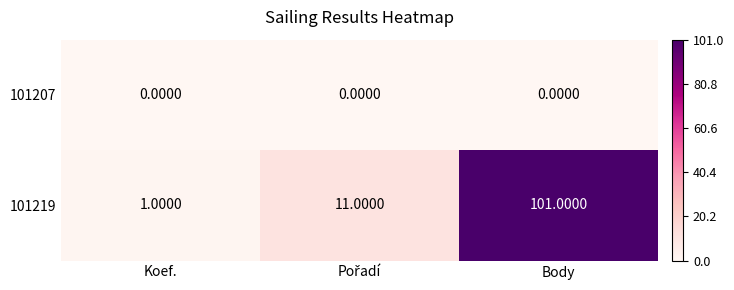

What is the average value of the 101219 series?

38